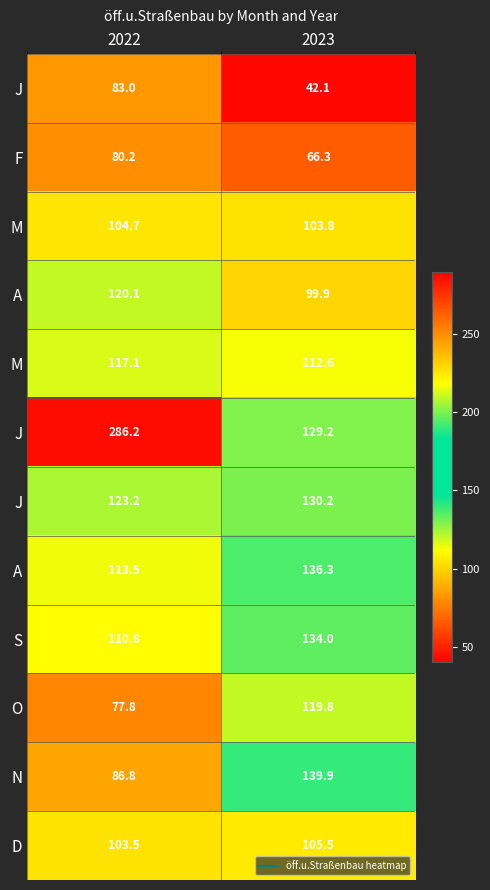

At how many categories does at least one series exceed 256?

1